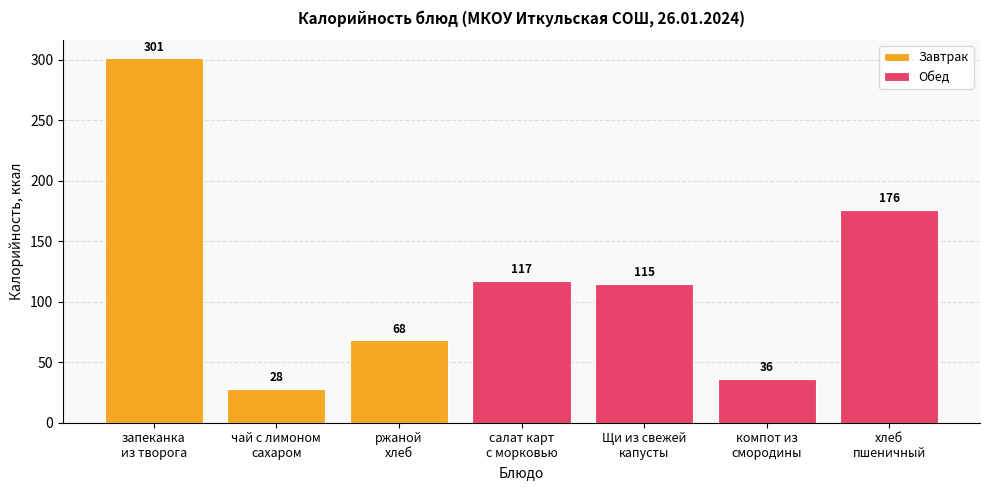

Between хлеб
пшеничный and ржаной
хлеб, which is larger?

ржаной
хлеб